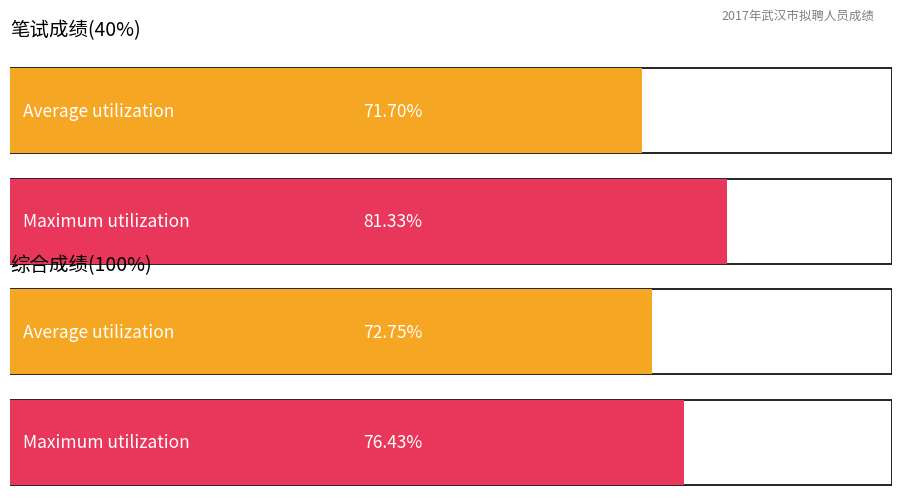

Is it true that 笔试(40%) equals 31.2 at 谢文青?

False